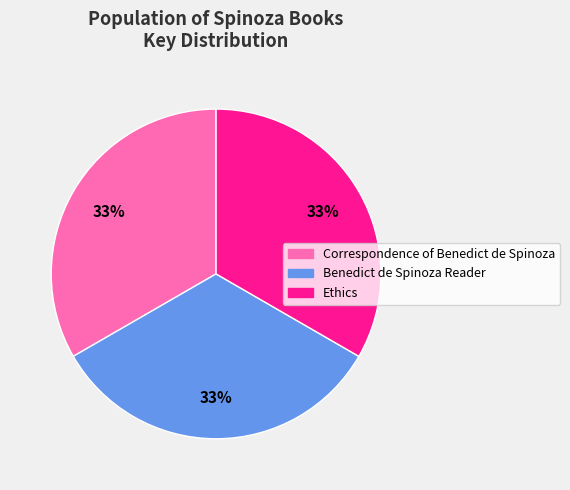

How many slices are in this pie chart?

3